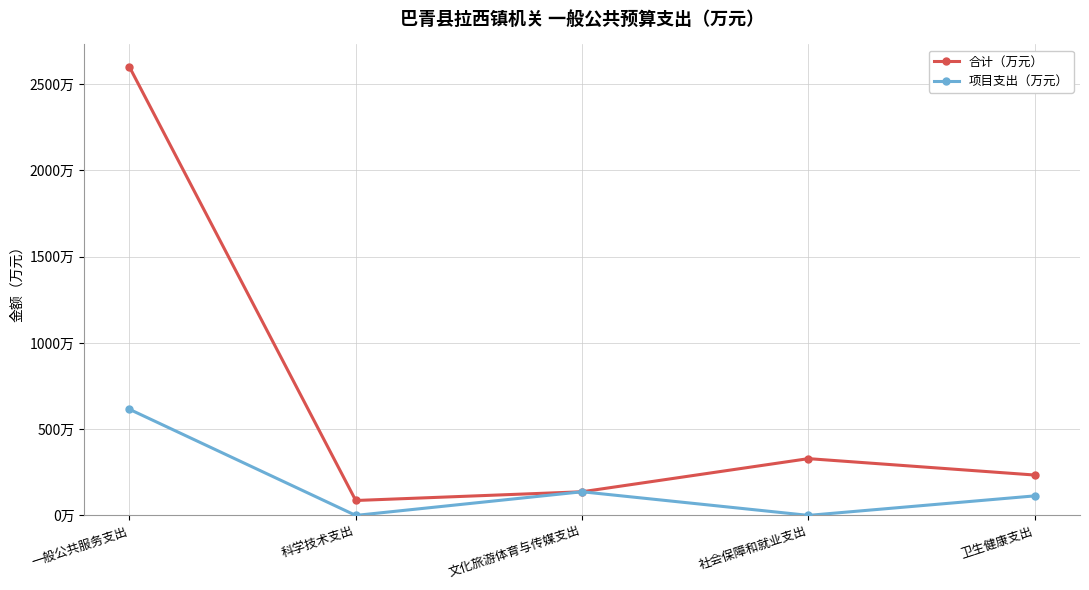

What are all the series names shown in the legend?

合计（万元）, 项目支出（万元）